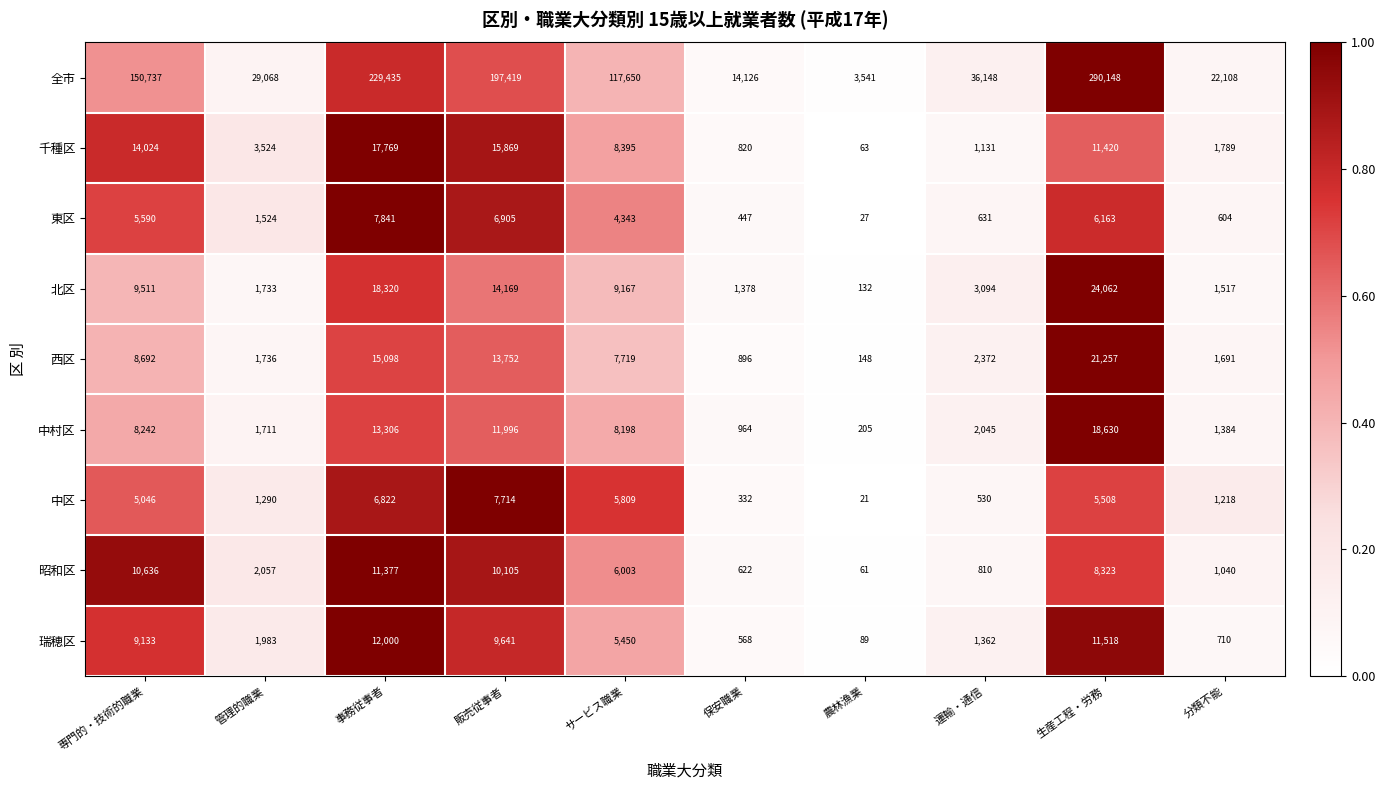

The value of 千種区 at サービス職業 is 13605. True or false?

False